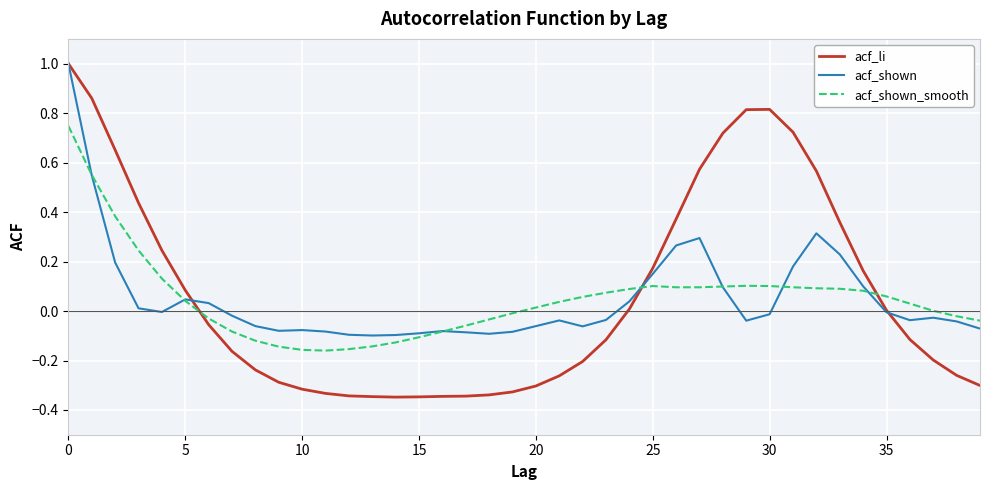

What is the maximum value shown in the chart?

1.0